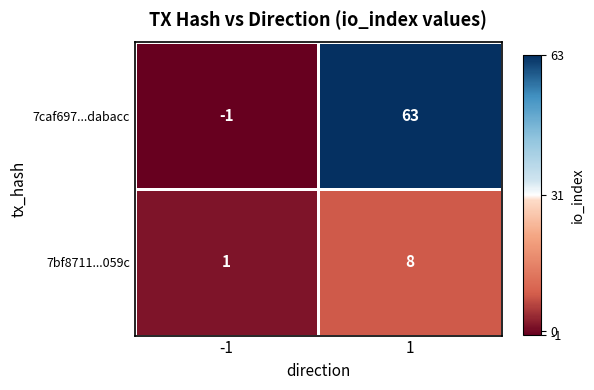

How many data points does each series have?

2